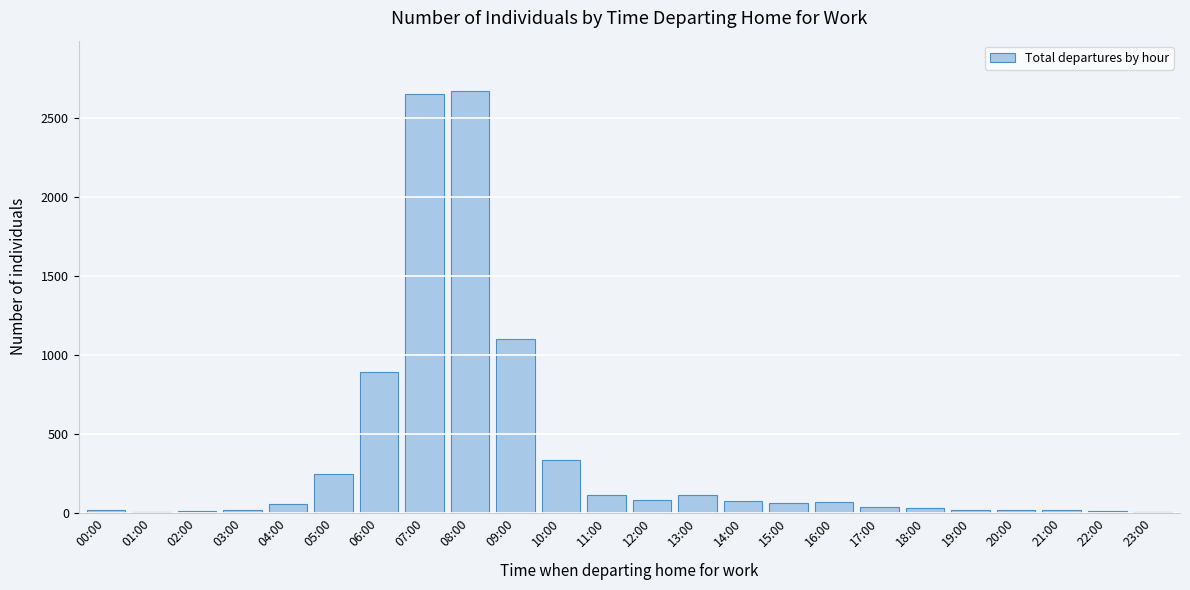

Where is the data nearest to the value 1337?

09:00